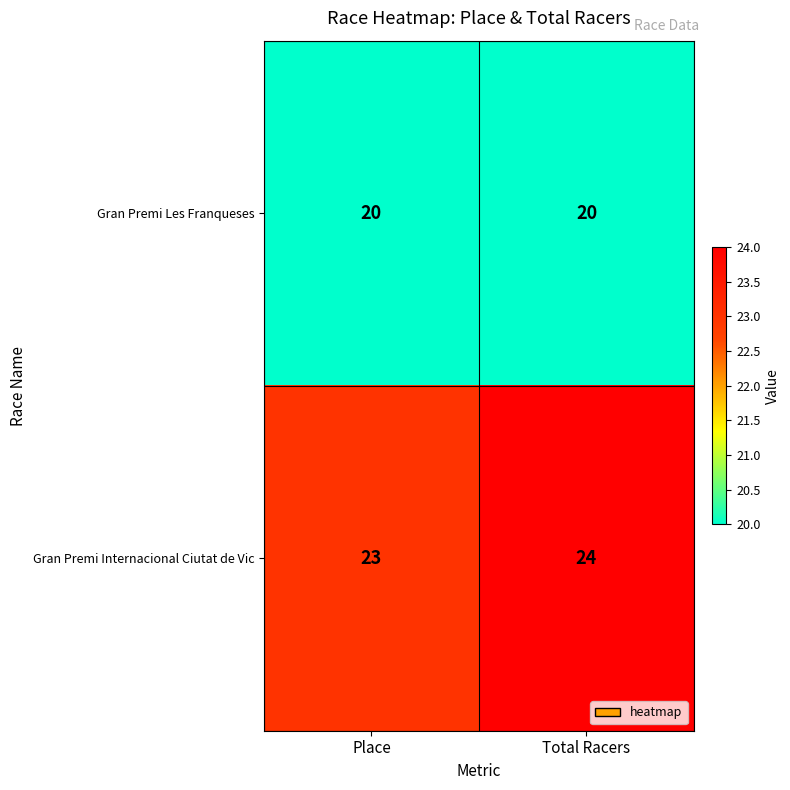

What is the greatest value displayed?

24